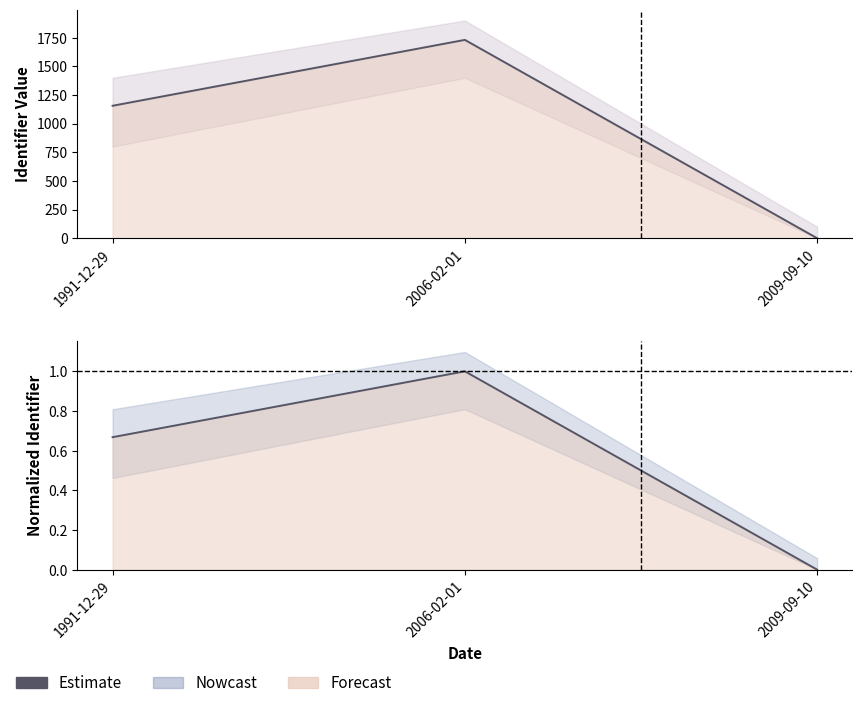

The chart shows a value of 0.7 at 1991-12-29. True or false?

True